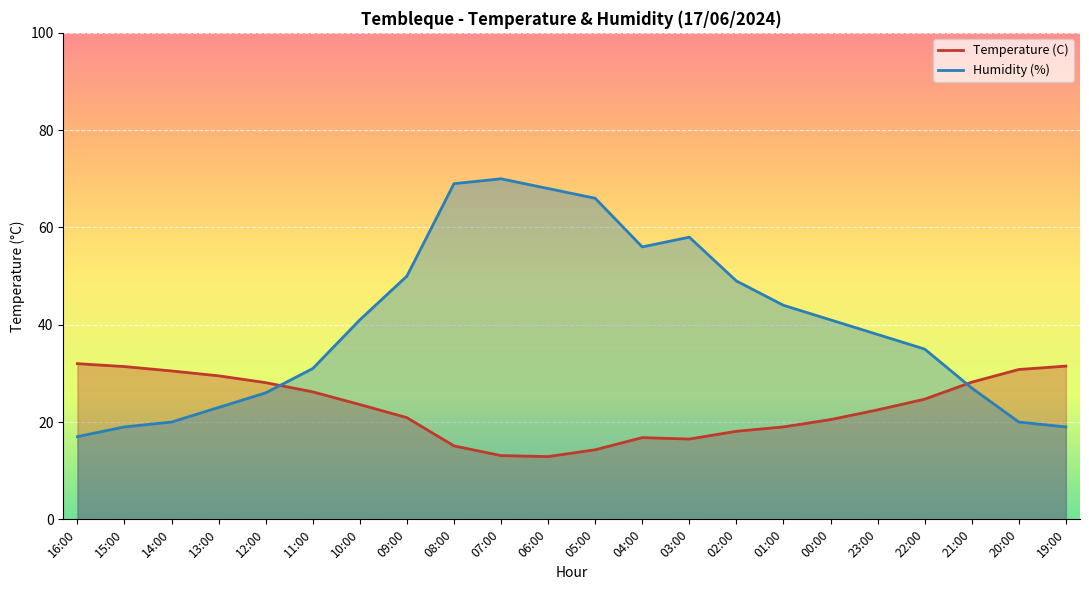

In Temperature (C), how many points are higher than both neighbors (excluding endpoints)?

1